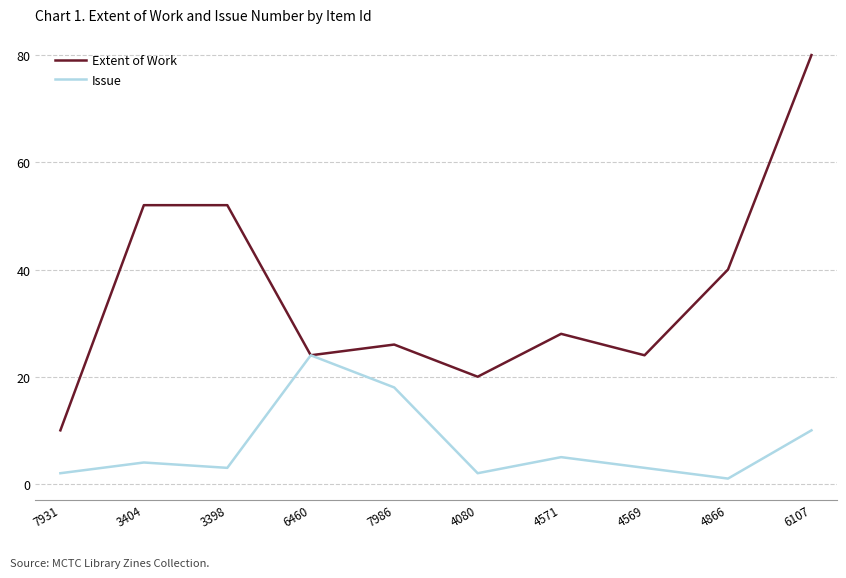

Reading left to right, what are all the values shown in this chart?

Extent of Work: 10	52	52	24	26	20	28	24	40	80
Issue: 2	4	3	24	18	2	5	3	1	10